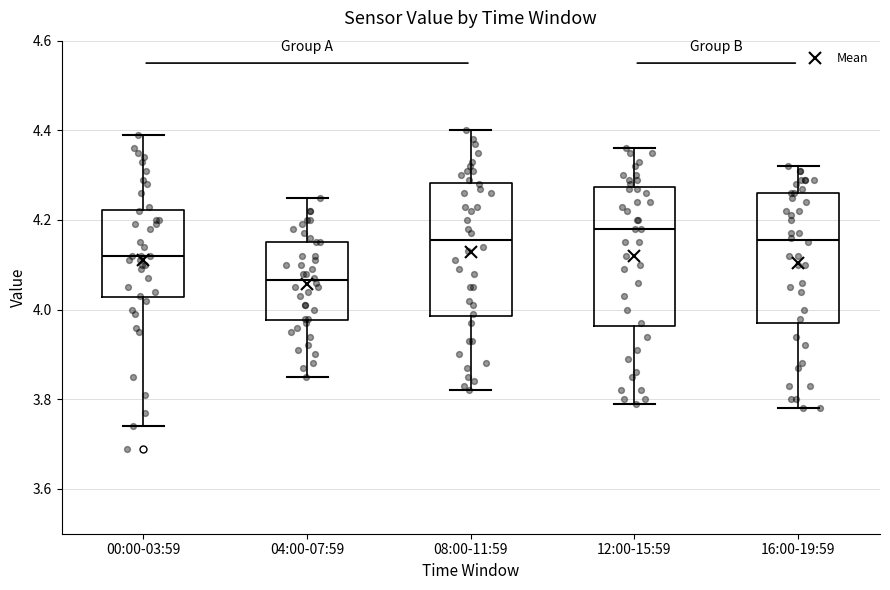

Reading left to right, transcribe this box plot: for each box, give where its median line is, the range the box spans, and where its two whiskers end, as read against the y-axis. The values are not printed on the chart, so give them approximately, as read against the axis.

00:00-03:59: median 4.12, box 4.02 to 4.22, whiskers 3.74 to 4.40
04:00-07:59: median 4.06, box 3.98 to 4.16, whiskers 3.86 to 4.26
08:00-11:59: median 4.16, box 3.98 to 4.28, whiskers 3.82 to 4.40
12:00-15:59: median 4.18, box 3.96 to 4.28, whiskers 3.80 to 4.36
16:00-19:59: median 4.16, box 3.98 to 4.26, whiskers 3.78 to 4.32